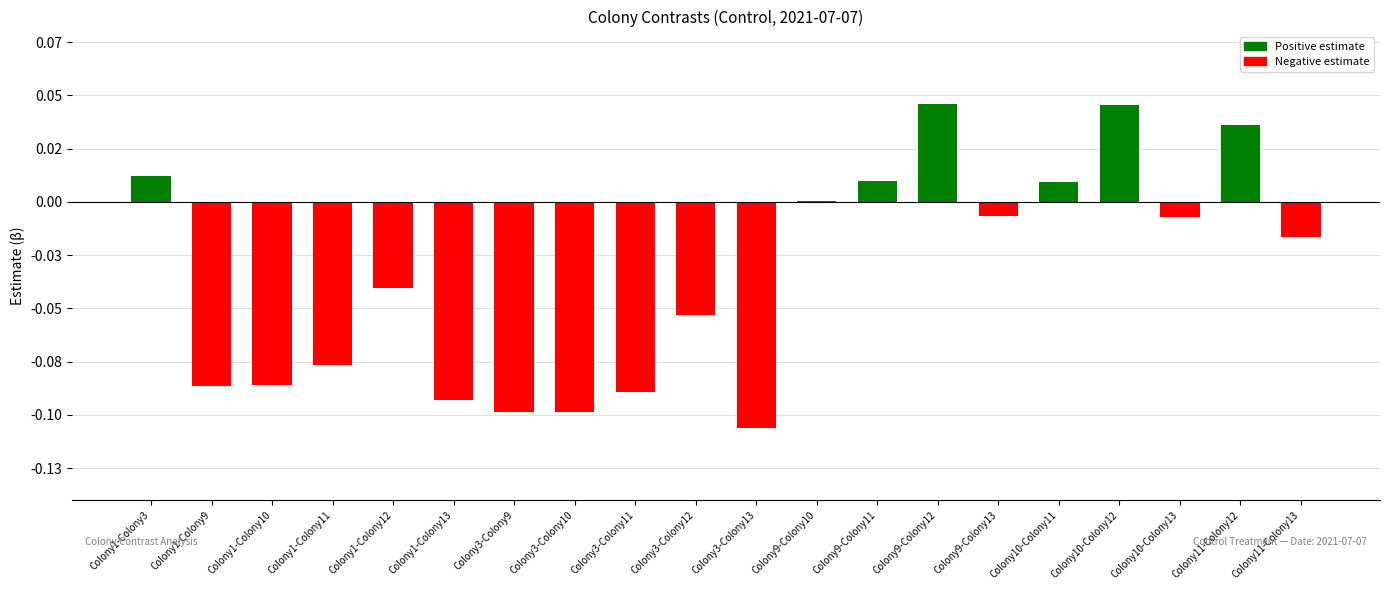

Are the bars horizontal?

No